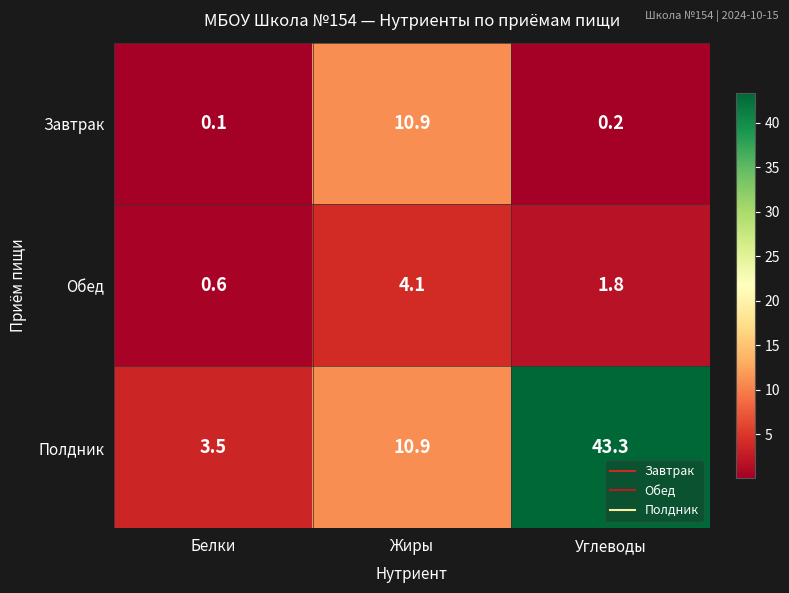

Which series has the largest total across all categories?

Полдник